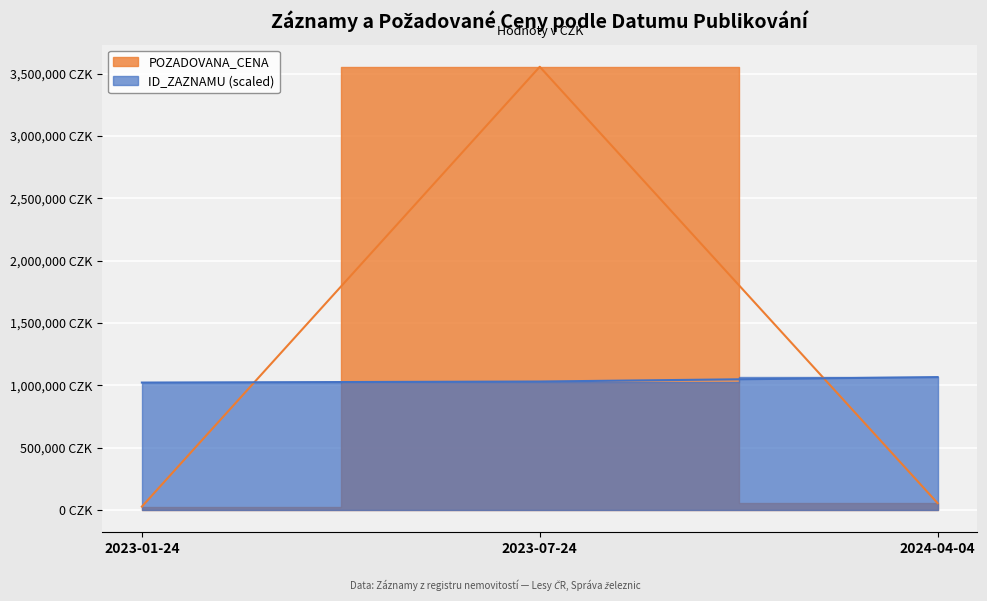

Count the number of data series in this chart.

2